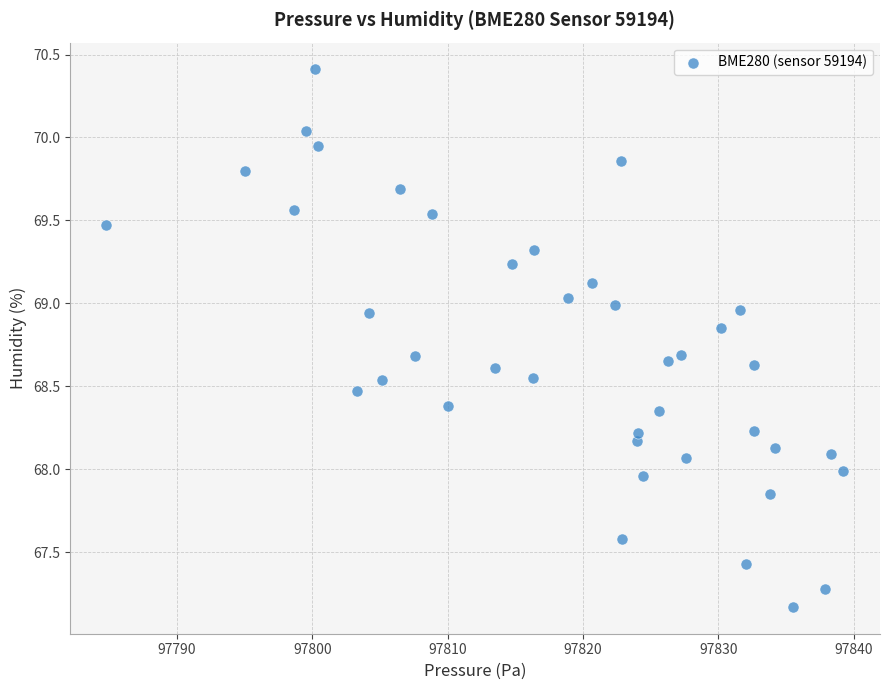

What is the range of X values (max minus min)?

54.4